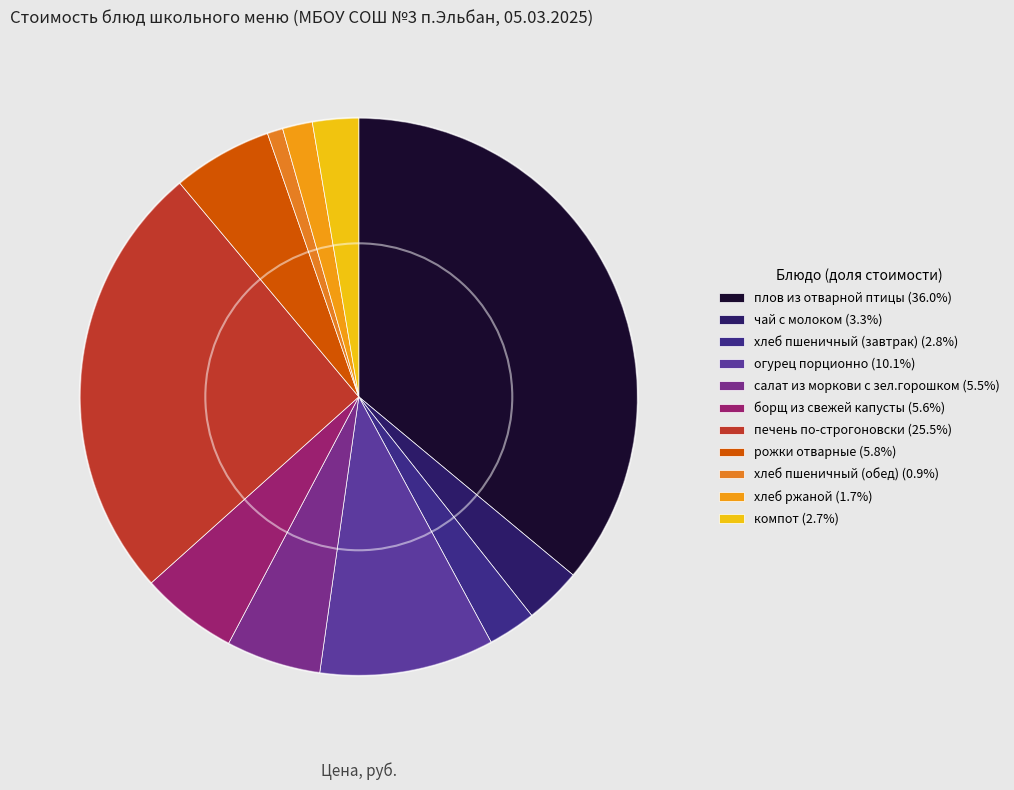

To the nearest percent, what is the average slice percentage?

9%